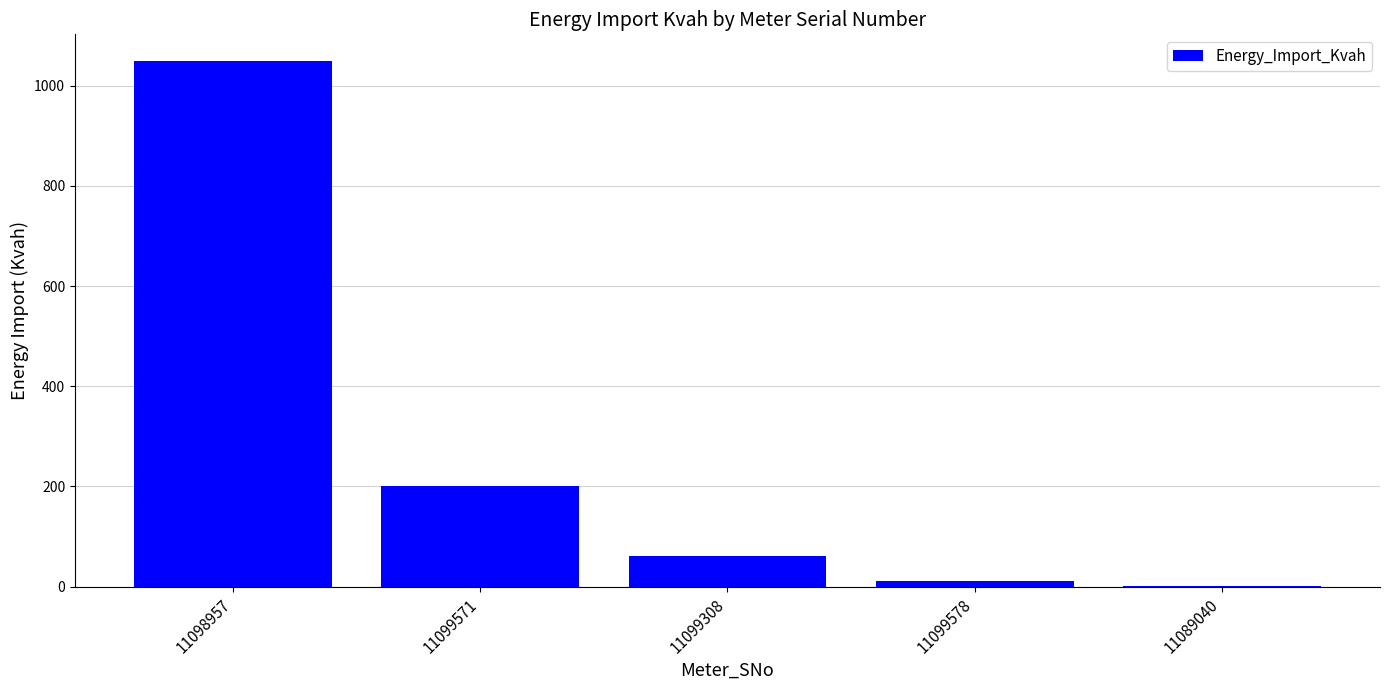

Count the number of data series in this chart.

1